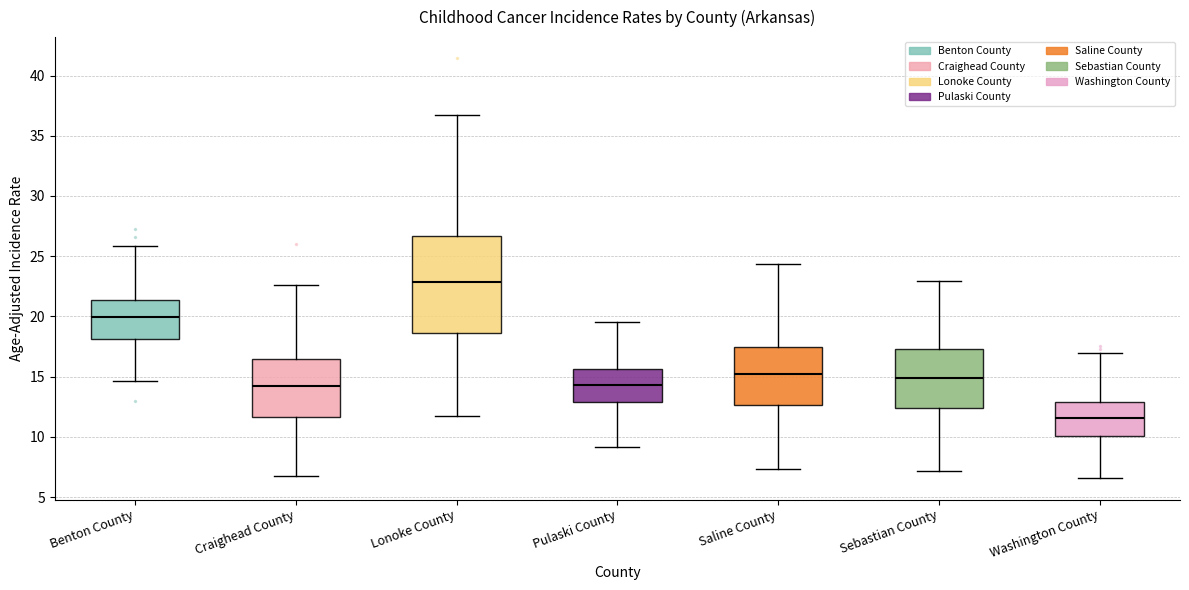

Which box is the tallest, from its lower edge to its upper edge?

Lonoke County